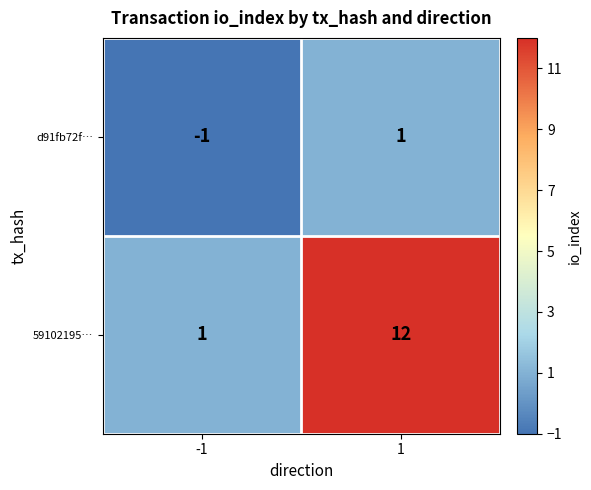

List the series in order of their overall mean, lowest first.

d91fb72f…, 59102195…